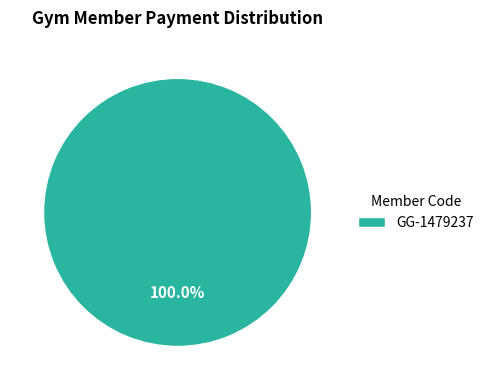

How many segments does this pie chart have?

1